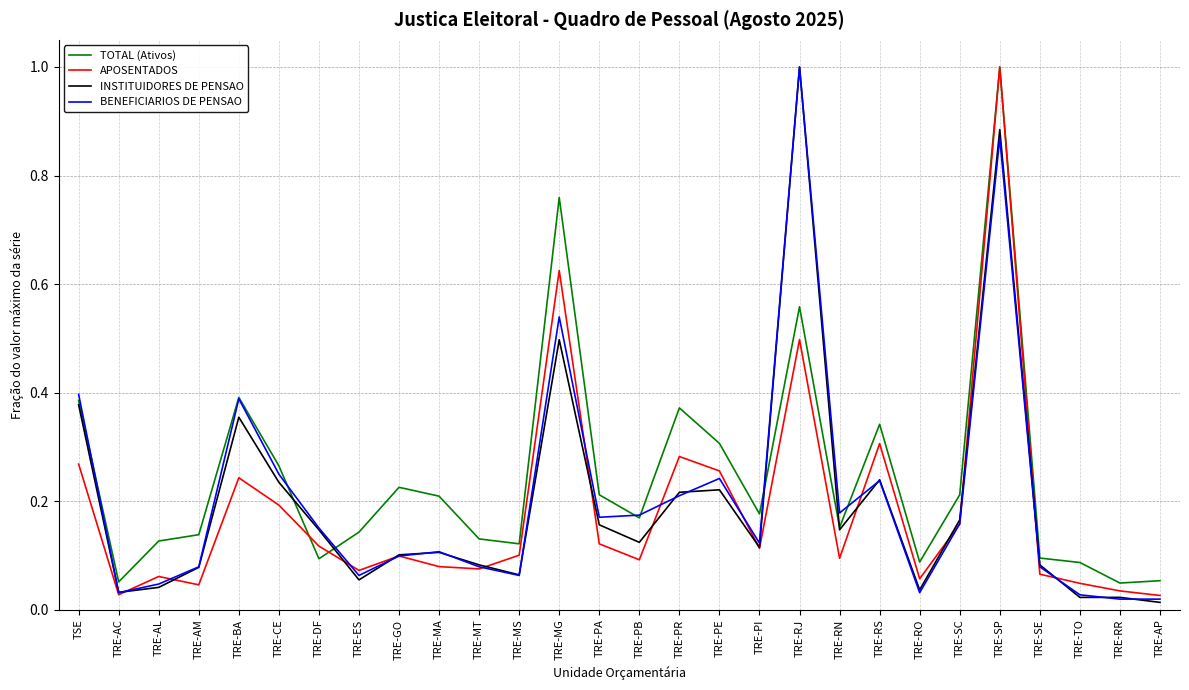

True or false: INSTITUIDORES DE PENSAO and TOTAL (Ativos) intersect in this chart.

True